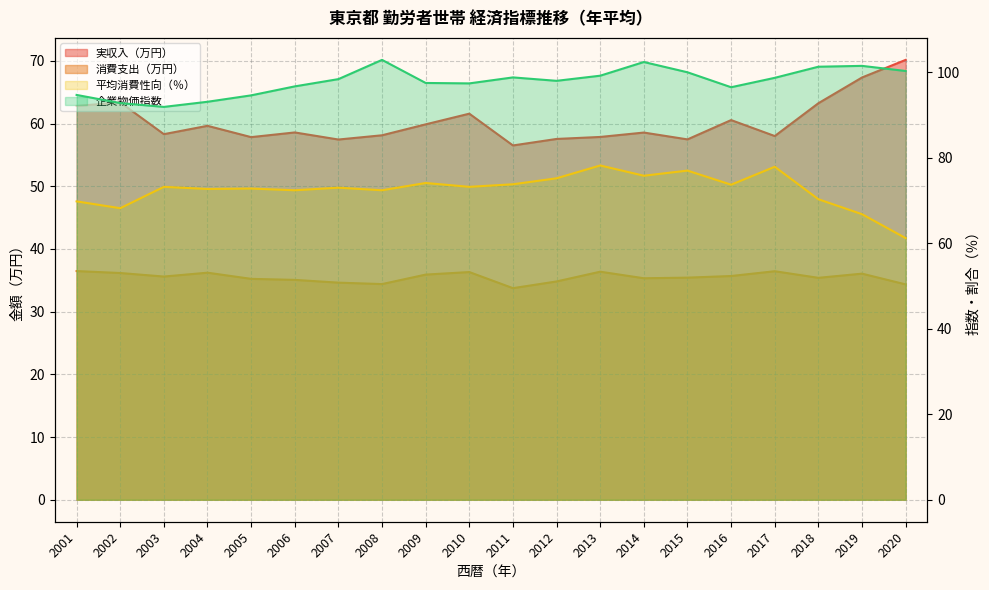

Which series has the widest spread of values?

平均消費性向（％）